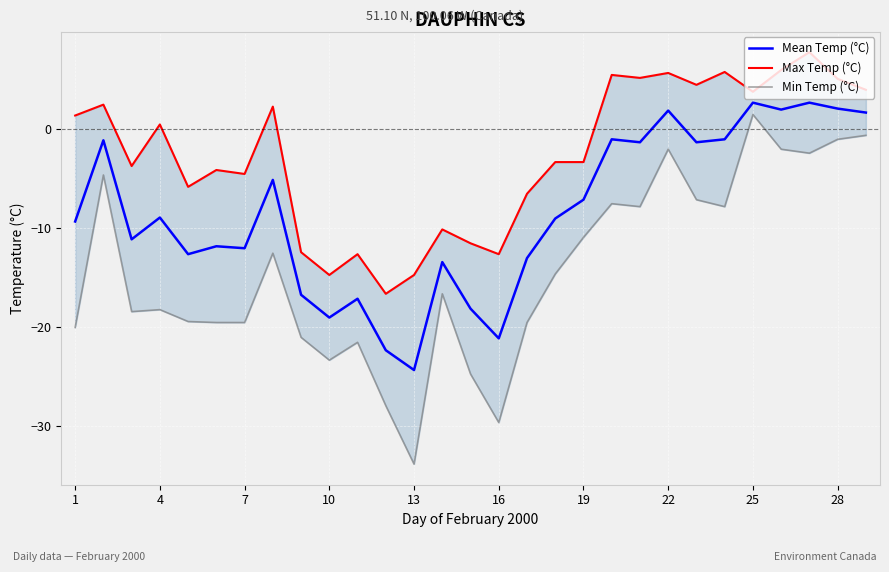

The value of Mean Temp (°C) at 28 is 2.1. True or false?

True